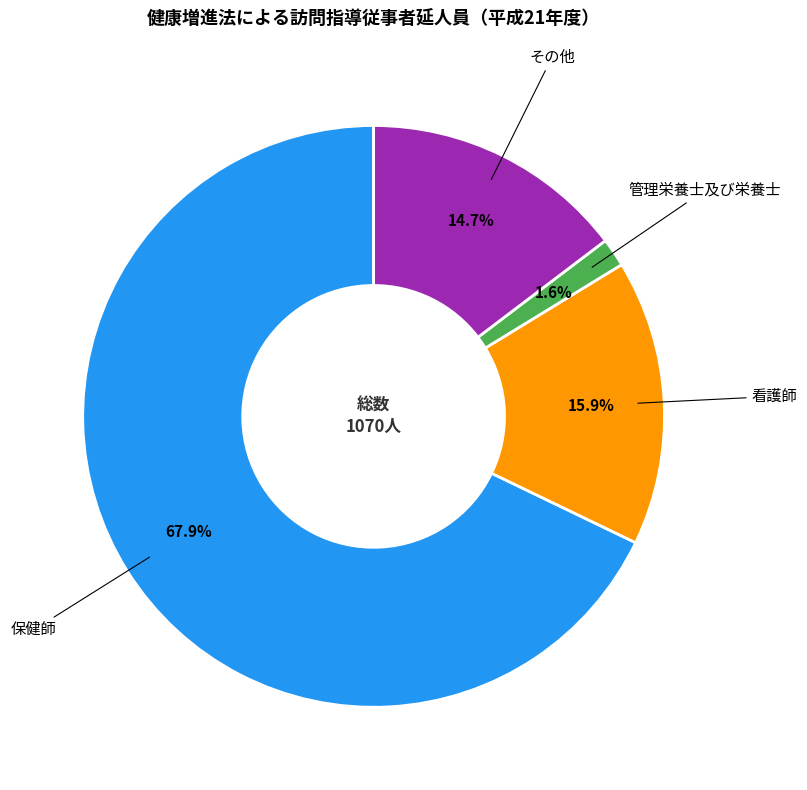

Is there a majority slice in this chart?

Yes